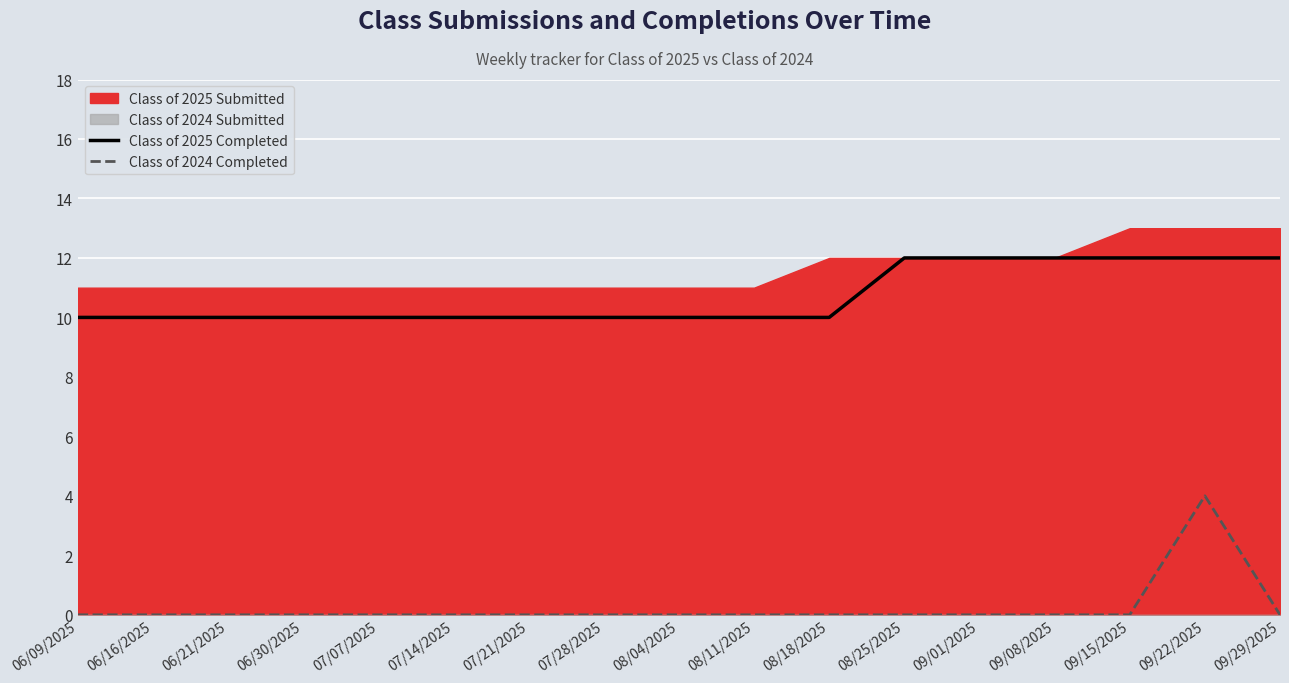

True or false: Class of 2025 Completed has a value of 4 at 08/11/2025.

False